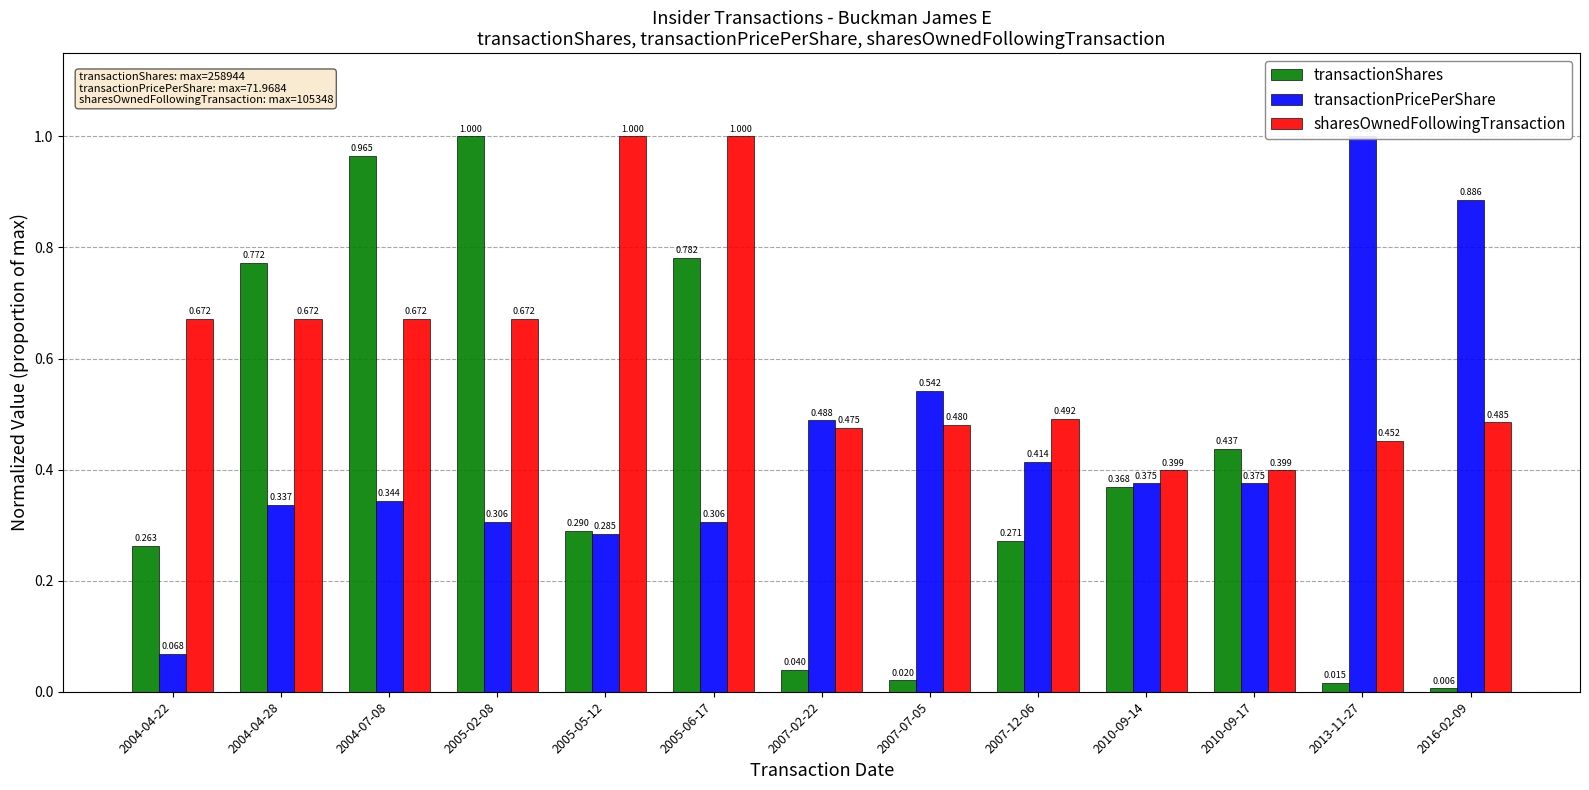

Reading right to left, what are all the values shown in this chart?

transactionShares: 0.0	0.0	0.4	0.4	0.3	0.0	0.0	0.8	0.3	1.0	1.0	0.8	0.3
transactionPricePerShare: 0.9	1.0	0.4	0.4	0.4	0.5	0.5	0.3	0.3	0.3	0.3	0.3	0.1
sharesOwnedFollowingTransaction: 0.5	0.5	0.4	0.4	0.5	0.5	0.5	1.0	1.0	0.7	0.7	0.7	0.7